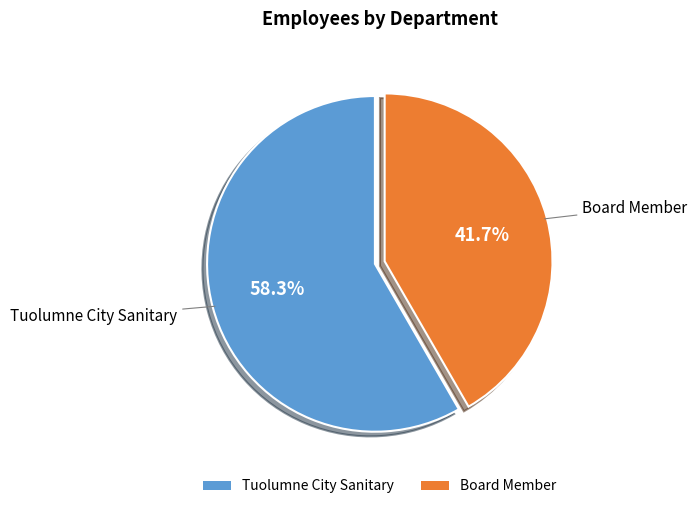

Which slice is the smallest?

Board Member